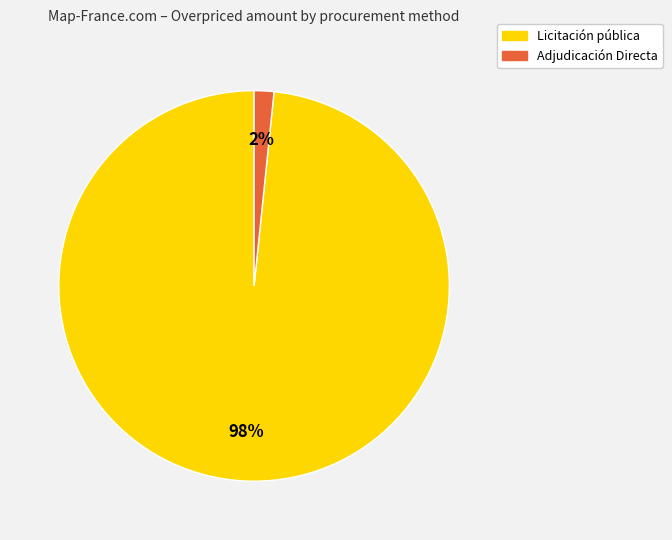

What percentage is the Adjudicación Directa slice, to the nearest percent?

2%